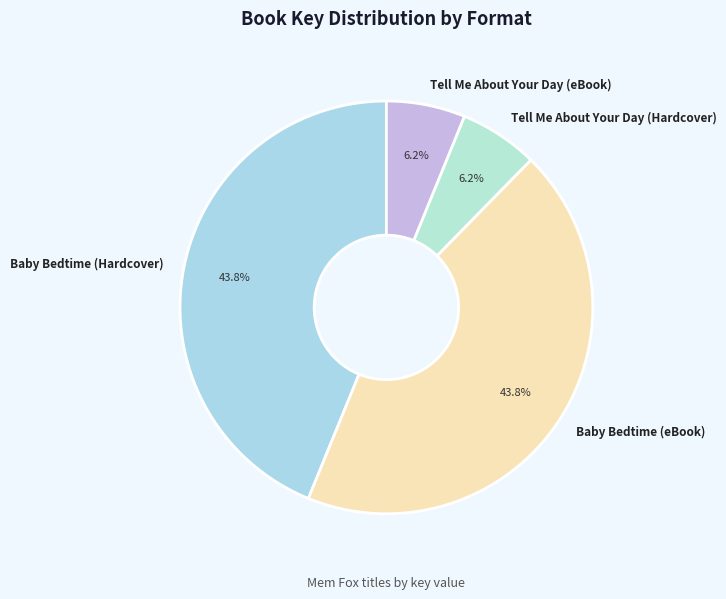

Which has a higher value, Baby Bedtime (Hardcover) or Tell Me About Your Day (eBook)?

Baby Bedtime (Hardcover)